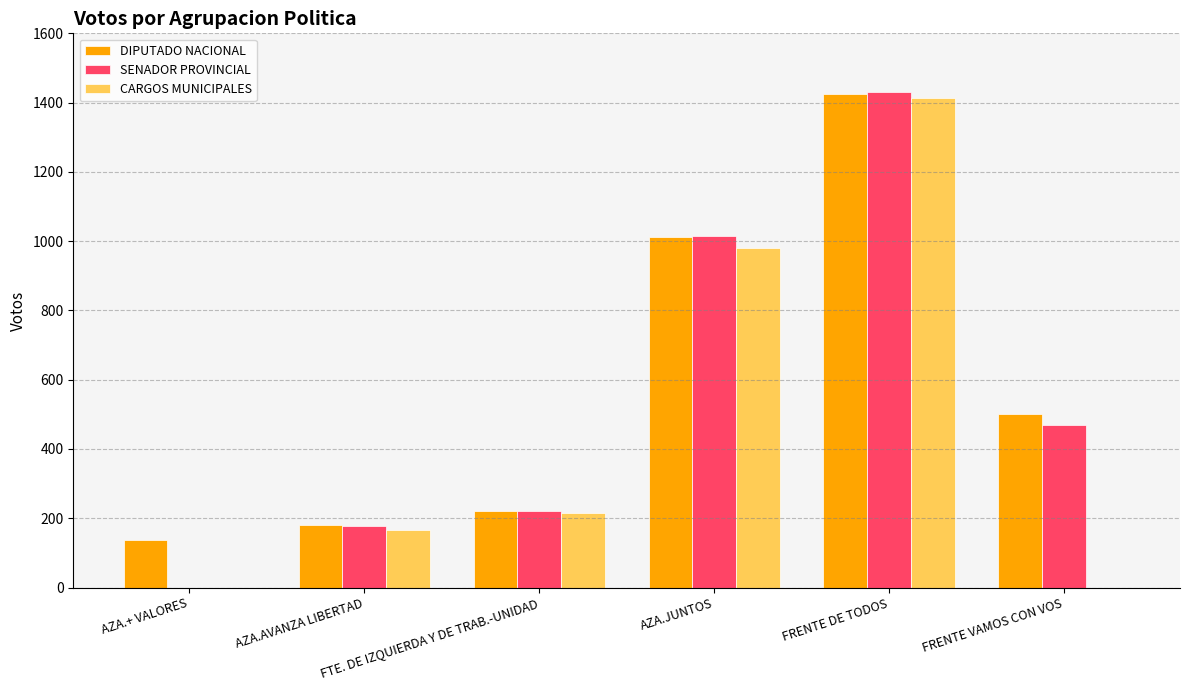

What is the sum of all CARGOS MUNICIPALES values?

2771